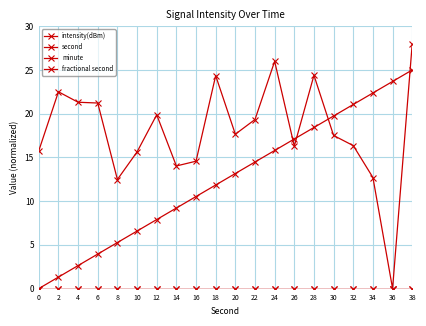

Which series has the widest spread of values?

intensity(dBm)